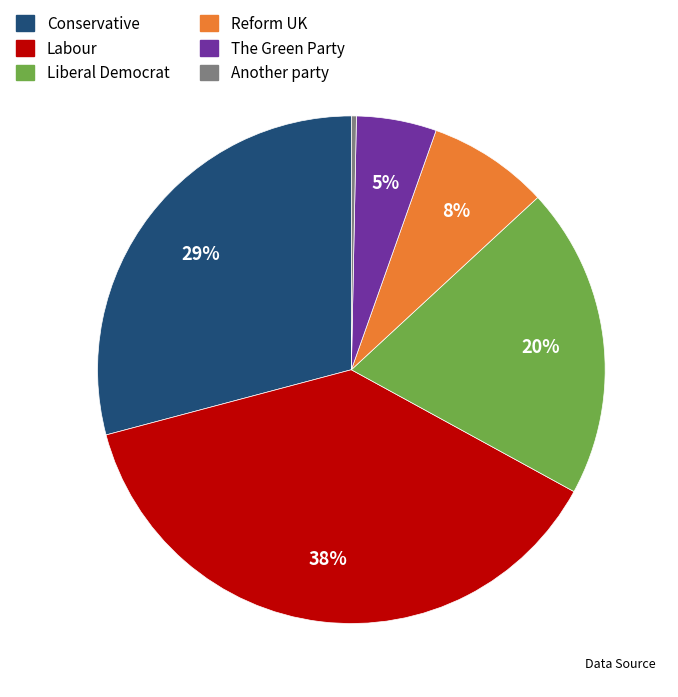

Count the number of slices in the pie.

6